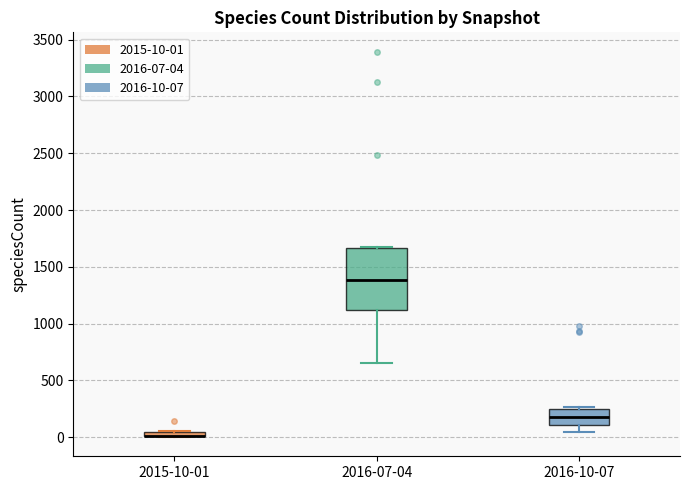

Which box is the tallest, from its lower edge to its upper edge?

2016-07-04